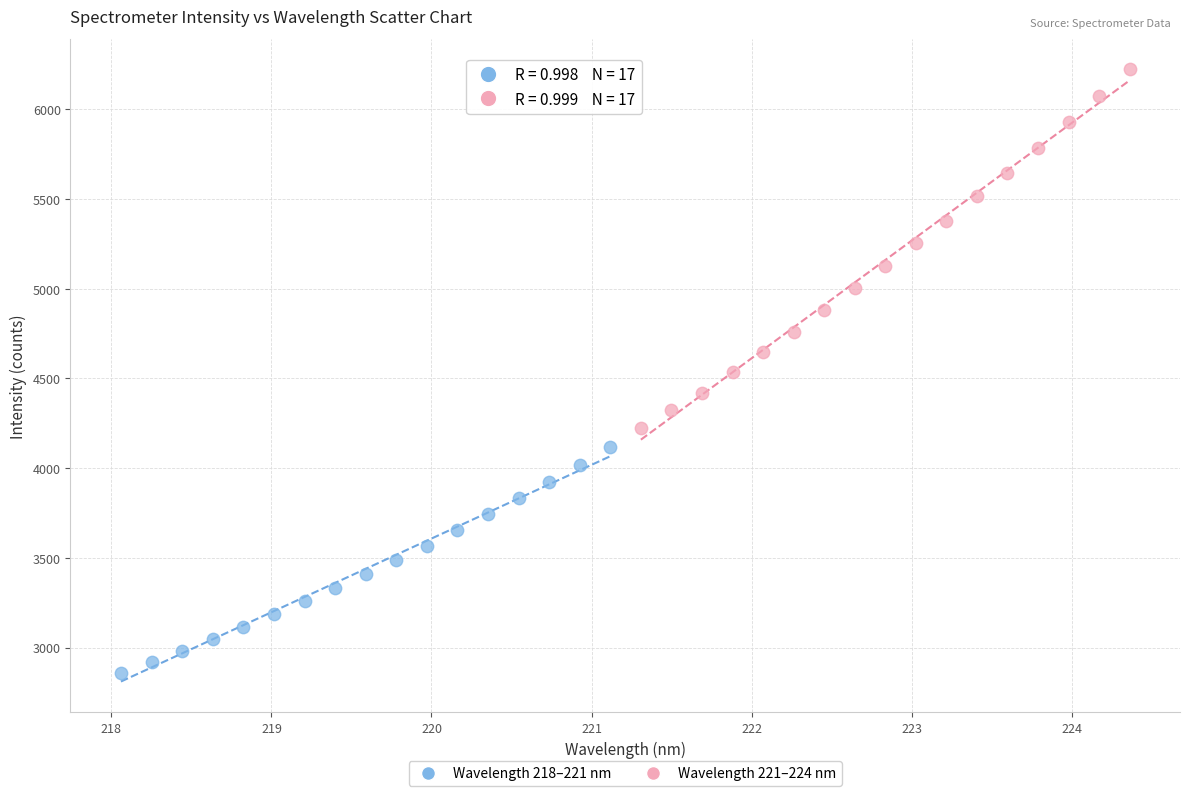

Which series reaches the maximum Y coordinate?

Wavelength 221–224 nm